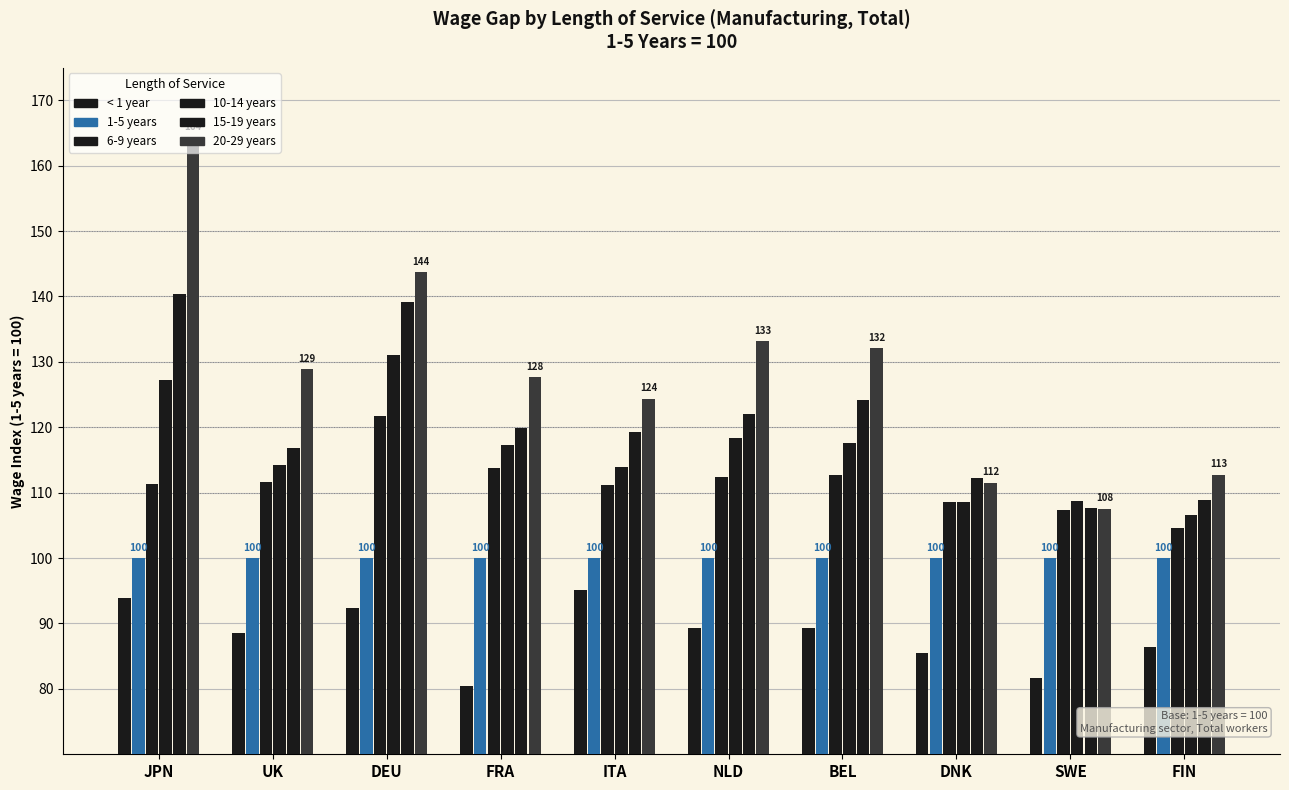

Does the chart contain any negative values?

No